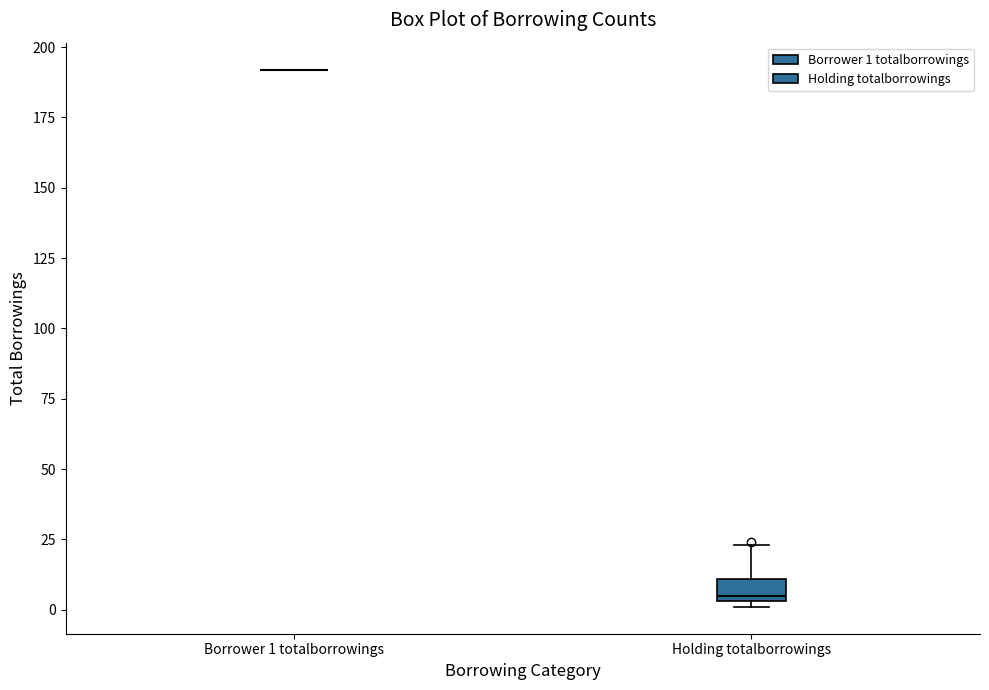

Reading left to right, transcribe this box plot: for each box, give where its median line is, the range the box spans, and where its two whiskers end, as read against the y-axis. The values are not printed on the chart, so give them approximately, as read against the axis.

Borrower 1 totalborrowings: box collapsed to a line at 190, whiskers 190 to 190
Holding totalborrowings: median 5 (just above the box's lower edge), box 5 to 10, whiskers 0 to 25